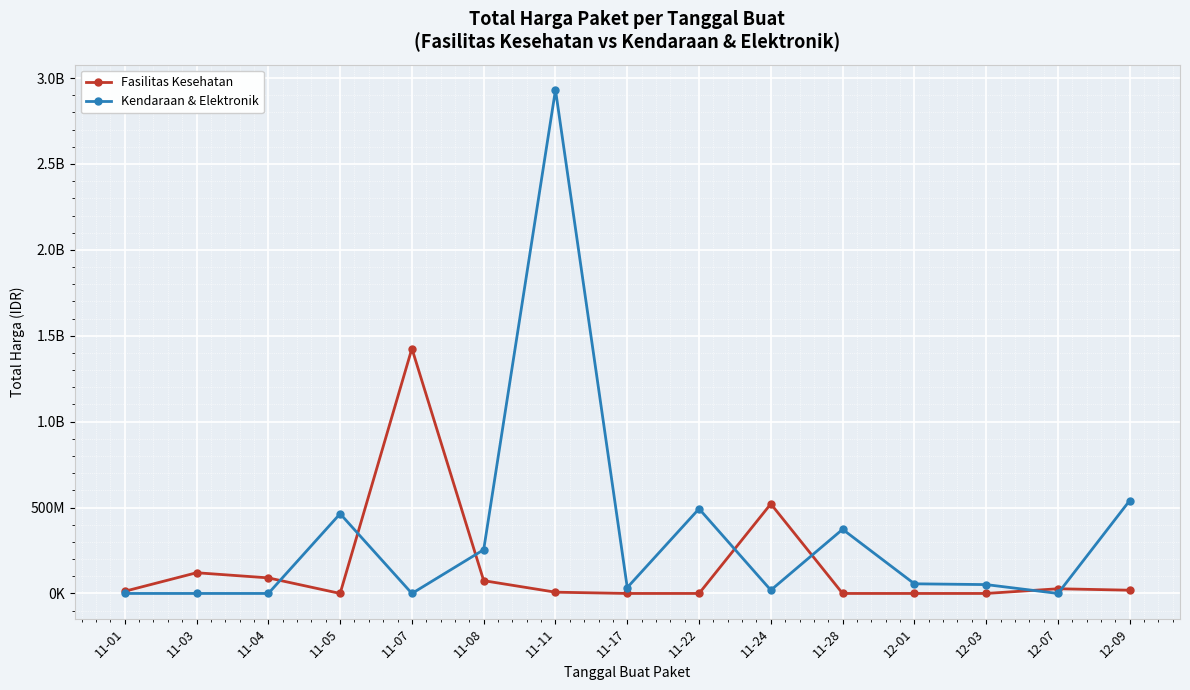

At how many categories does at least one series exceed 870081126?

2